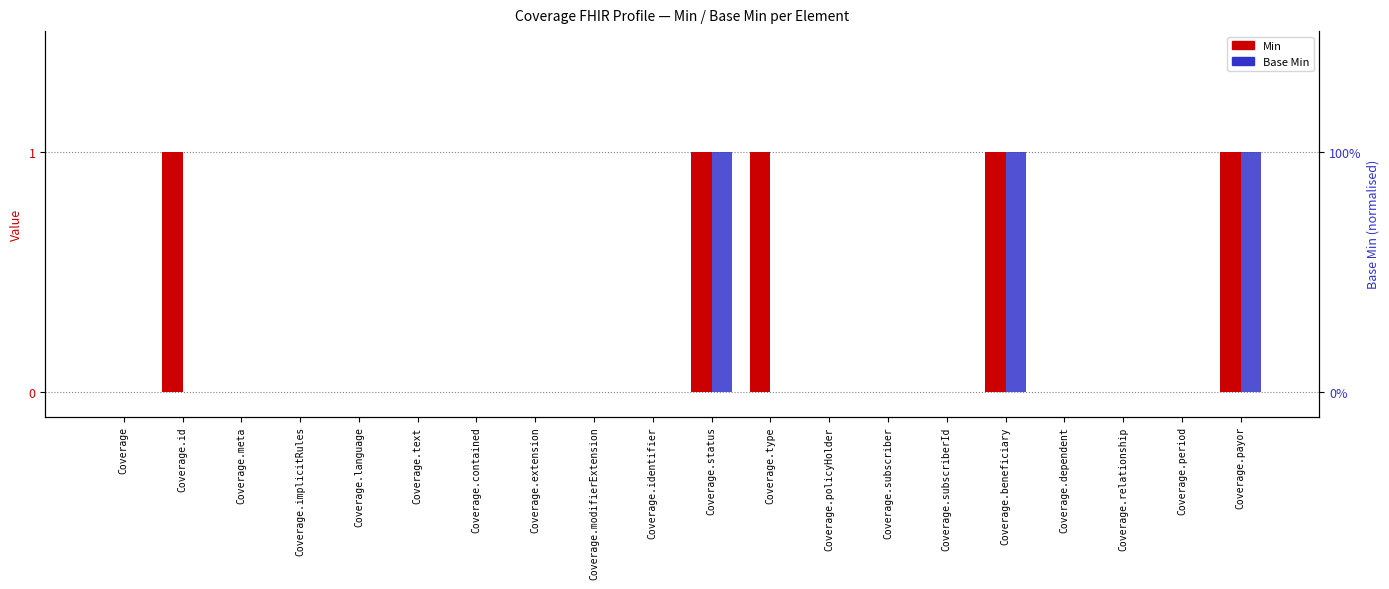

Reading right to left, extract all data points from this chart.

Min: 1	0	0	0	1	0	0	0	1	1	0	0	0	0	0	0	0	0	1	0
Base Min: 1	0	0	0	1	0	0	0	0	1	0	0	0	0	0	0	0	0	0	0